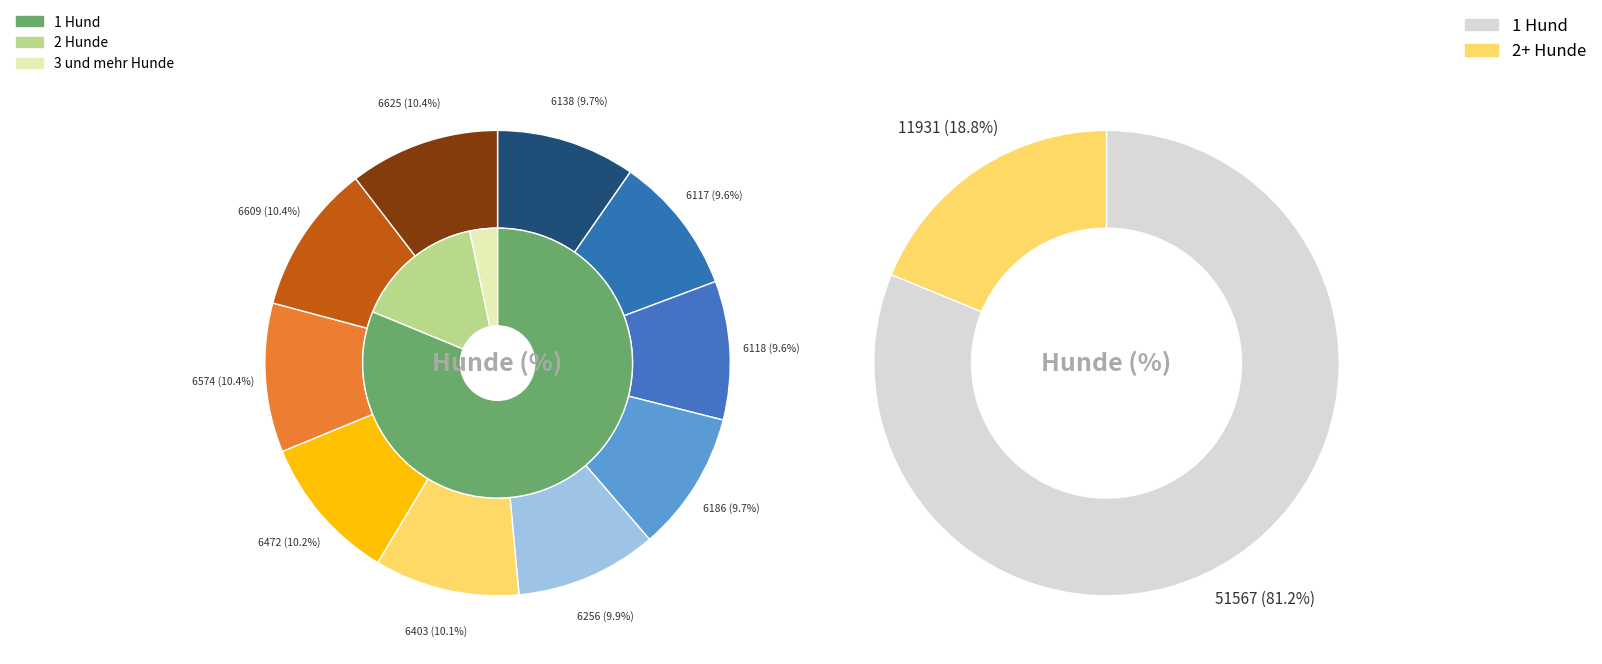

How many slices are in this pie chart?

10